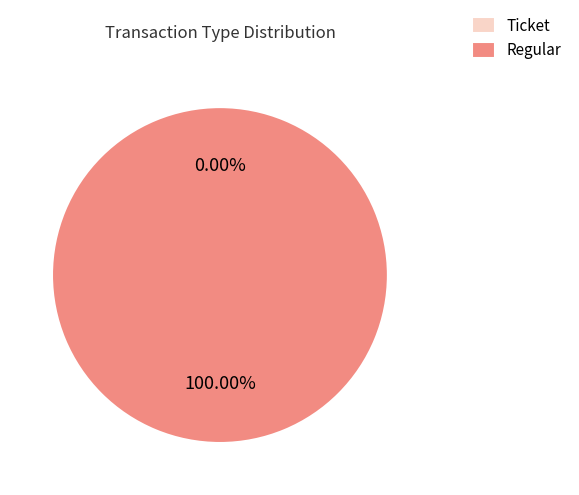

How many slices are in this pie chart?

2